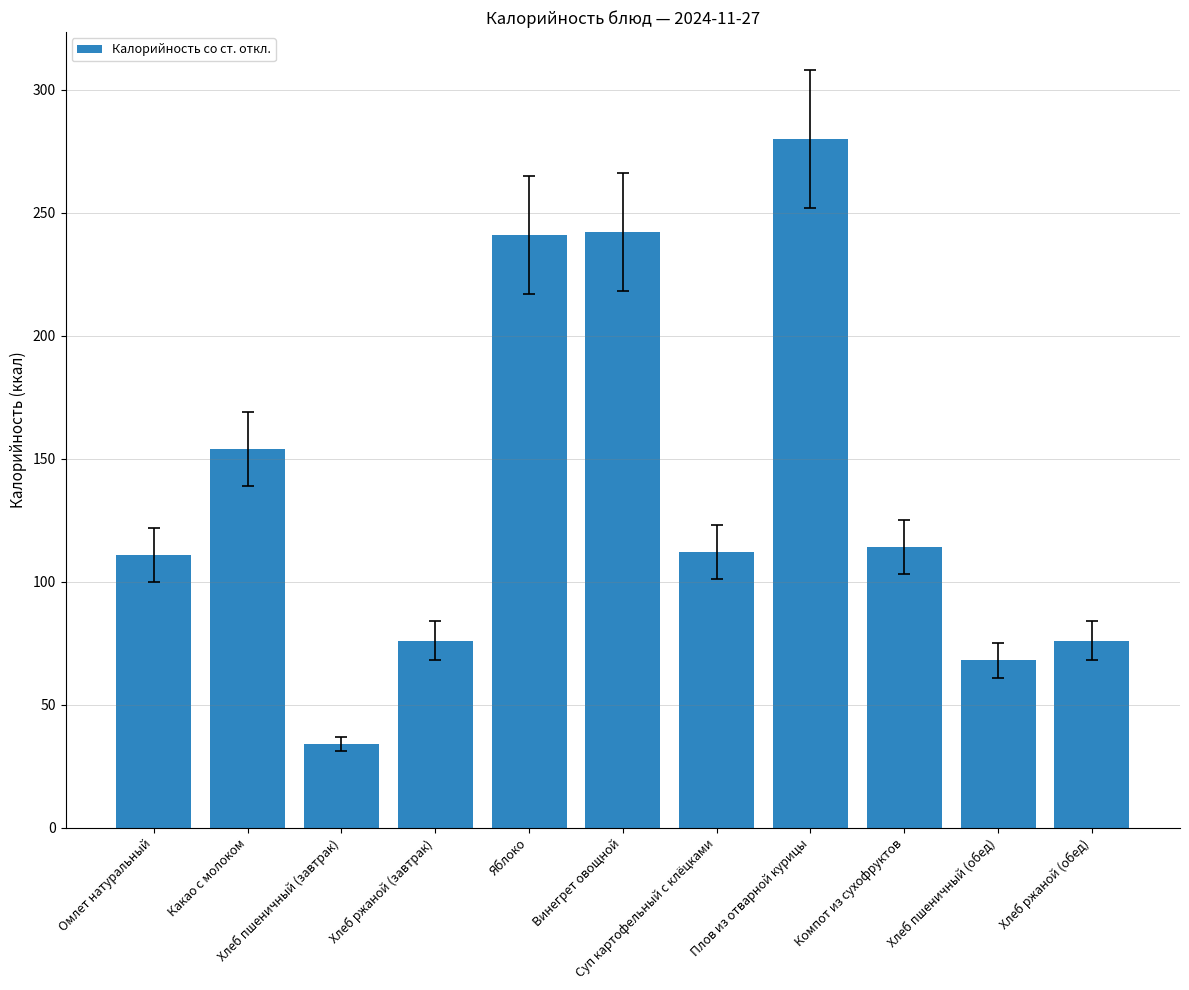

What position from the right is Хлеб пшеничный (обед)?

2